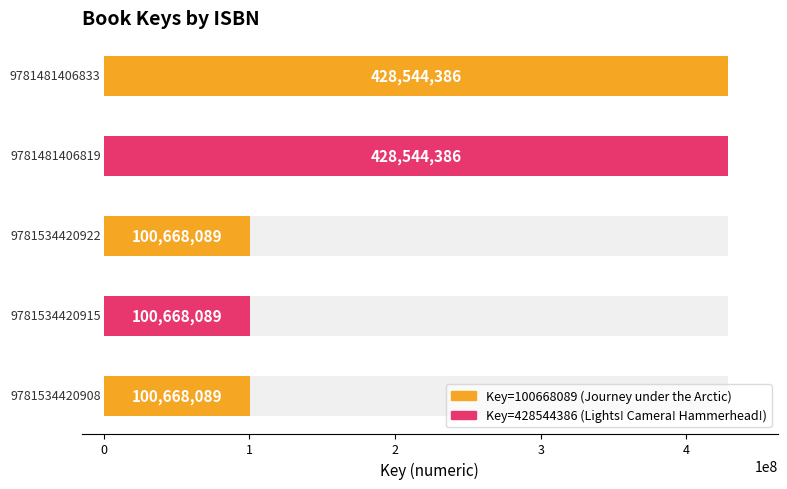

What is the change in value from 9781534420922 to 9781481406833?

+327876297